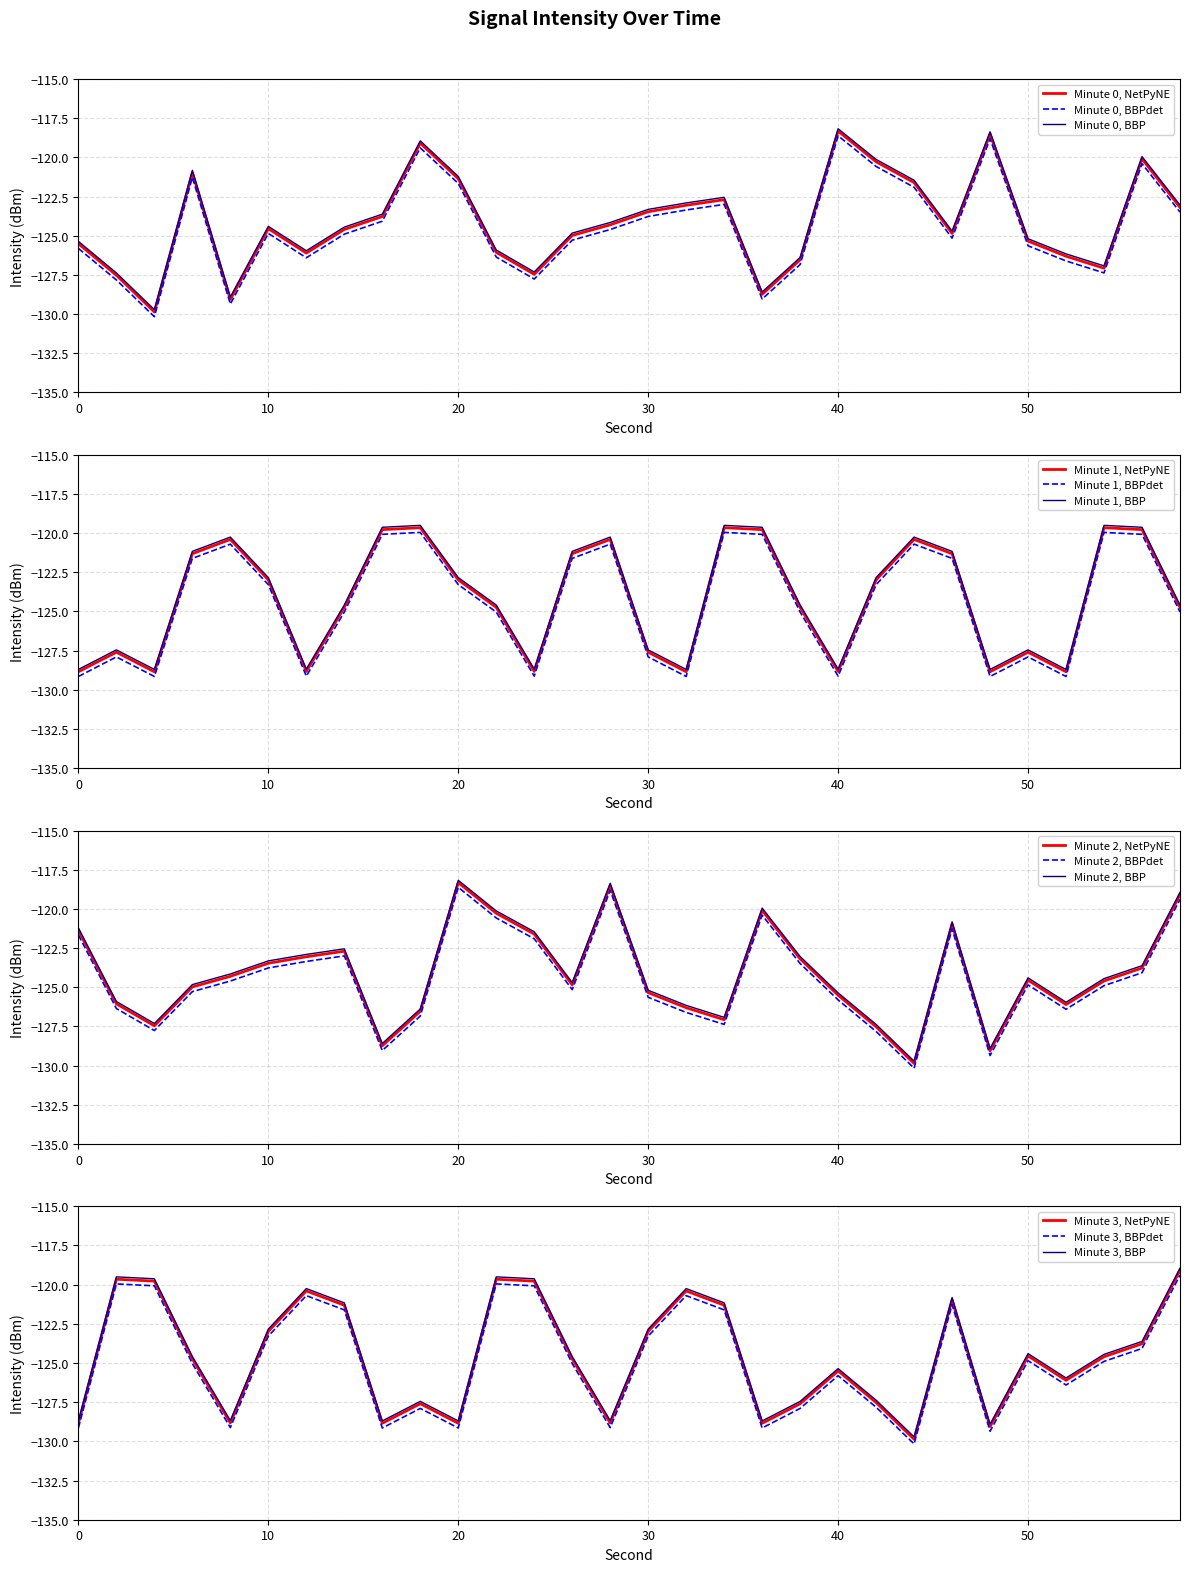

Reading left to right, what are all the values shown in this chart?

Minute 0: -125.8	-127.8	-130.2	-121.3	-129.4	-124.9	-126.4	-124.9	-124.1	-119.4	-121.7	-126.4	-127.8	-125.3	-124.6	-123.8	-123.4	-123.0	-129.0	-126.8	-118.6	-120.6	-121.9	-125.2	-118.8	-125.6	-126.6	-127.4	-120.4	-123.5
Minute 1: -129.1	-127.9	-129.1	-121.6	-120.7	-123.3	-129.1	-125.0	-120.1	-120.0	-123.3	-125.0	-129.1	-121.6	-120.7	-127.9	-129.1	-120.0	-120.1	-125.0	-129.1	-123.3	-120.7	-121.6	-129.1	-127.9	-129.1	-120.0	-120.1	-125.0
Minute 2: -121.7	-126.4	-127.8	-125.3	-124.6	-123.8	-123.4	-123.0	-129.0	-126.8	-118.6	-120.6	-121.9	-125.2	-118.8	-125.6	-126.6	-127.4	-120.4	-123.5	-125.8	-127.8	-130.2	-121.3	-129.4	-124.9	-126.4	-124.9	-124.1	-119.4
Minute 3: -128.8	-119.7	-119.8	-124.7	-128.8	-123.0	-120.4	-121.3	-128.8	-127.6	-128.8	-119.7	-119.8	-124.7	-128.8	-123.0	-120.4	-121.3	-128.8	-127.6	-125.5	-127.5	-129.9	-121.0	-129.1	-124.6	-126.1	-124.6	-123.8	-119.1